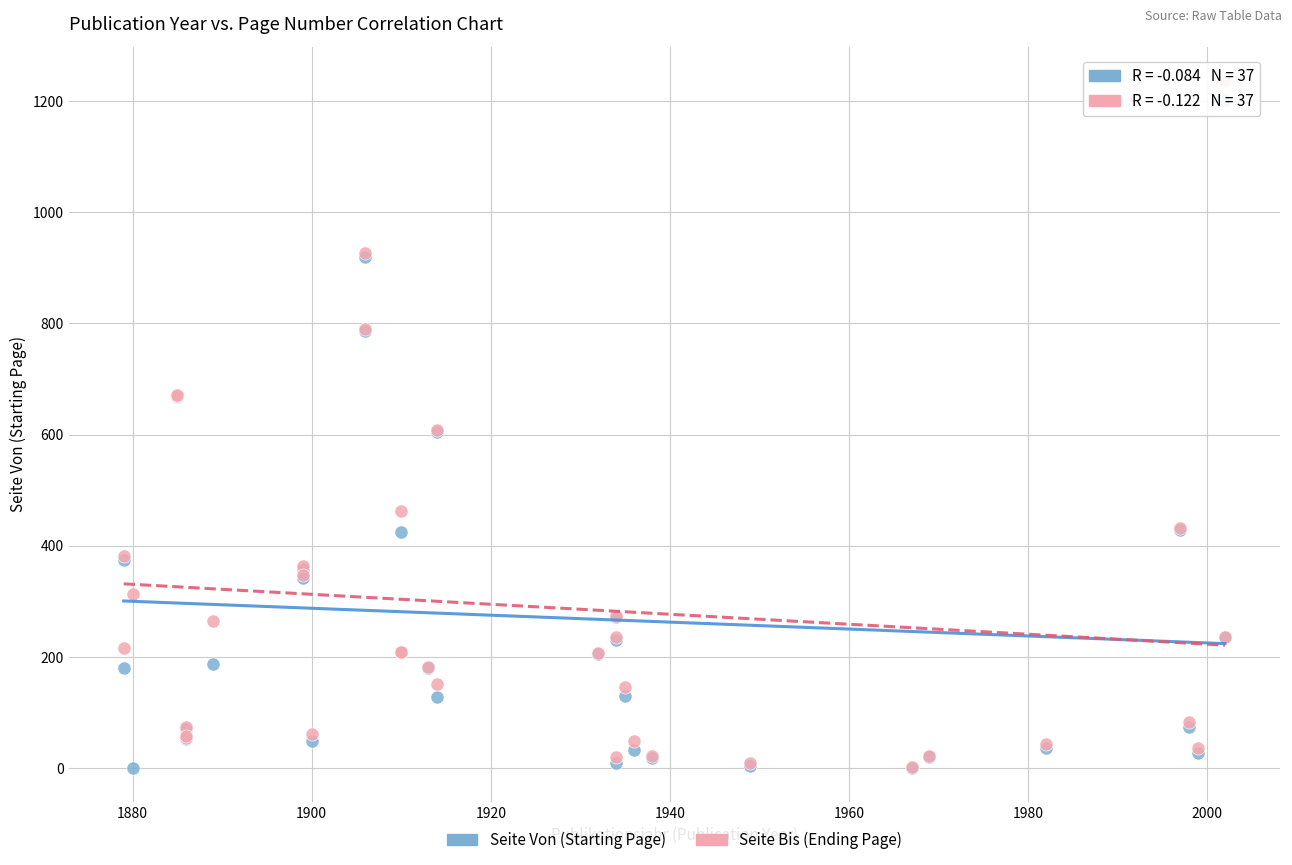

What are all the series names shown in the legend?

Seite Von (Starting Page), Seite Bis (Ending Page)